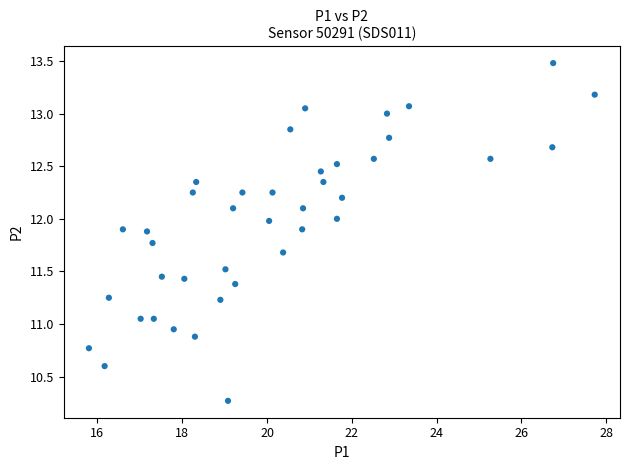

What is the range of Y values (max minus min)?

3.2